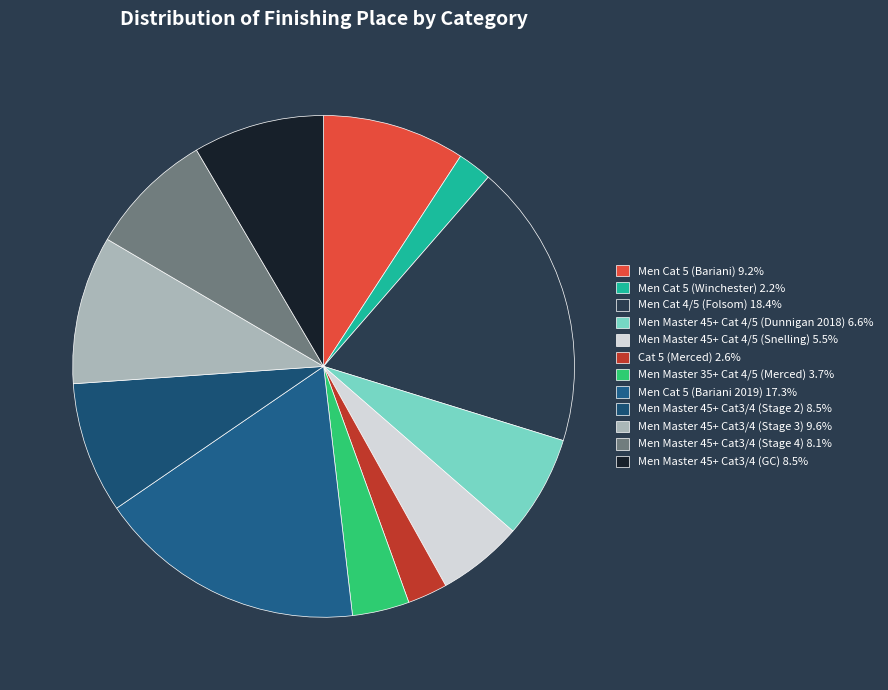

What percentage is the Men Master 35+ Cat 4/5 (Merced) slice, to the nearest percent?

4%